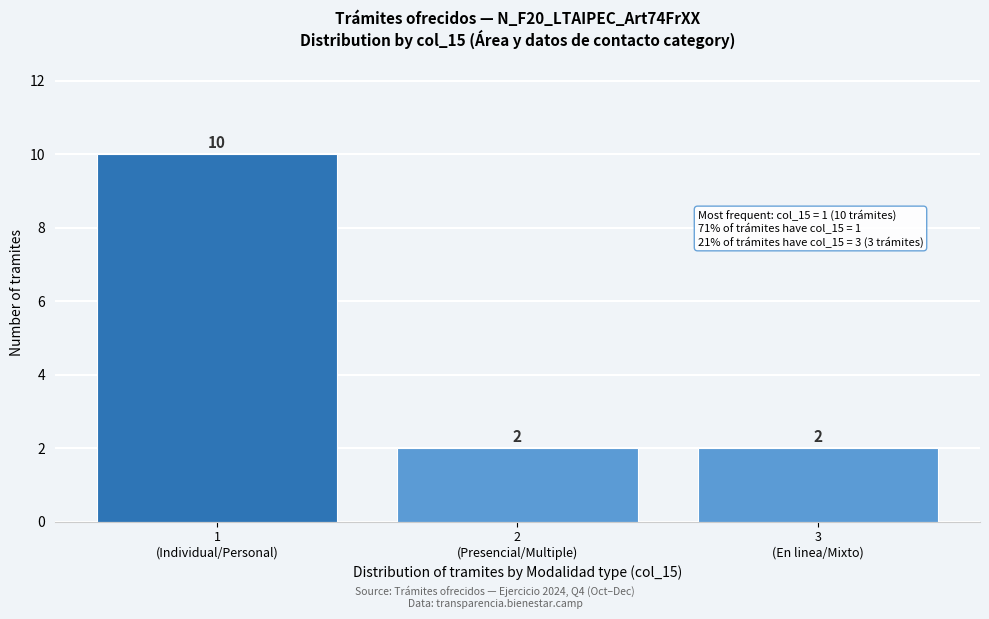

Reading left to right, extract all data points from this chart.

10	2	2